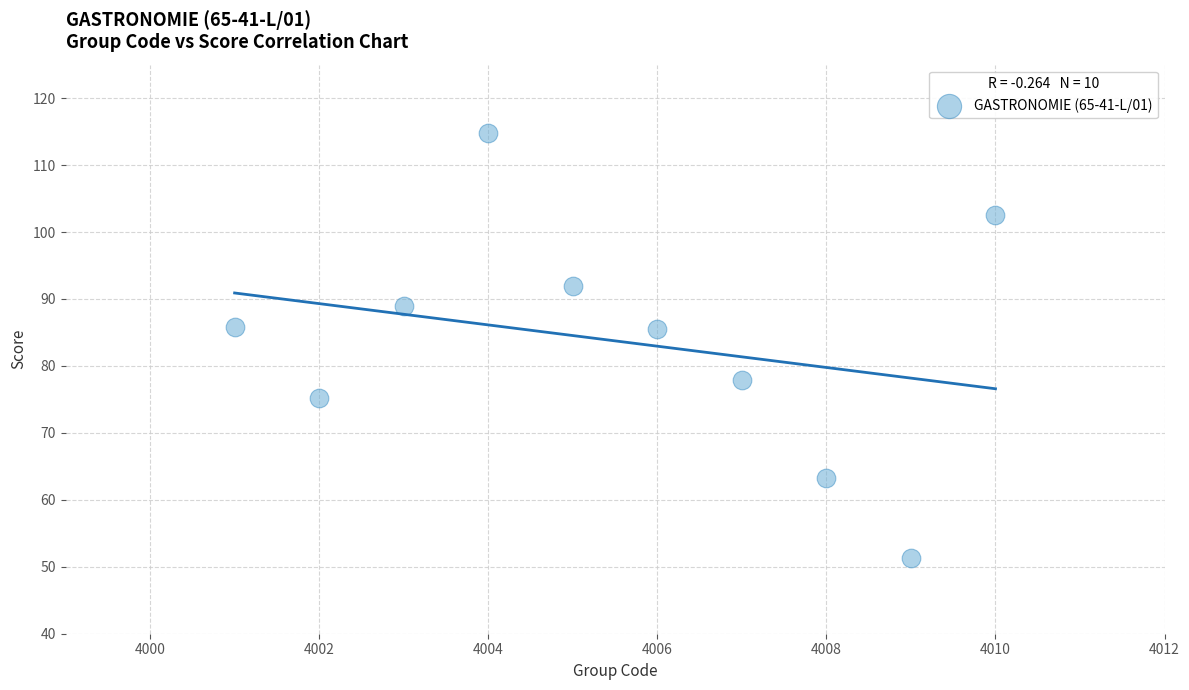

What is the range of X values (max minus min)?

9.0